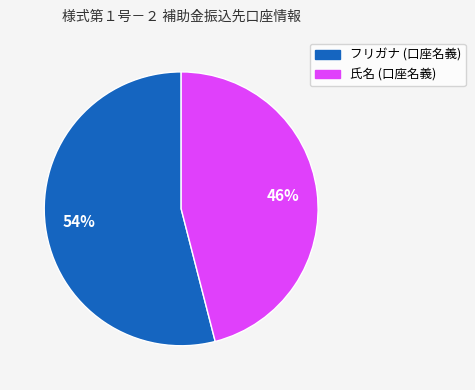

To the nearest percent, what is the average slice percentage?

50%